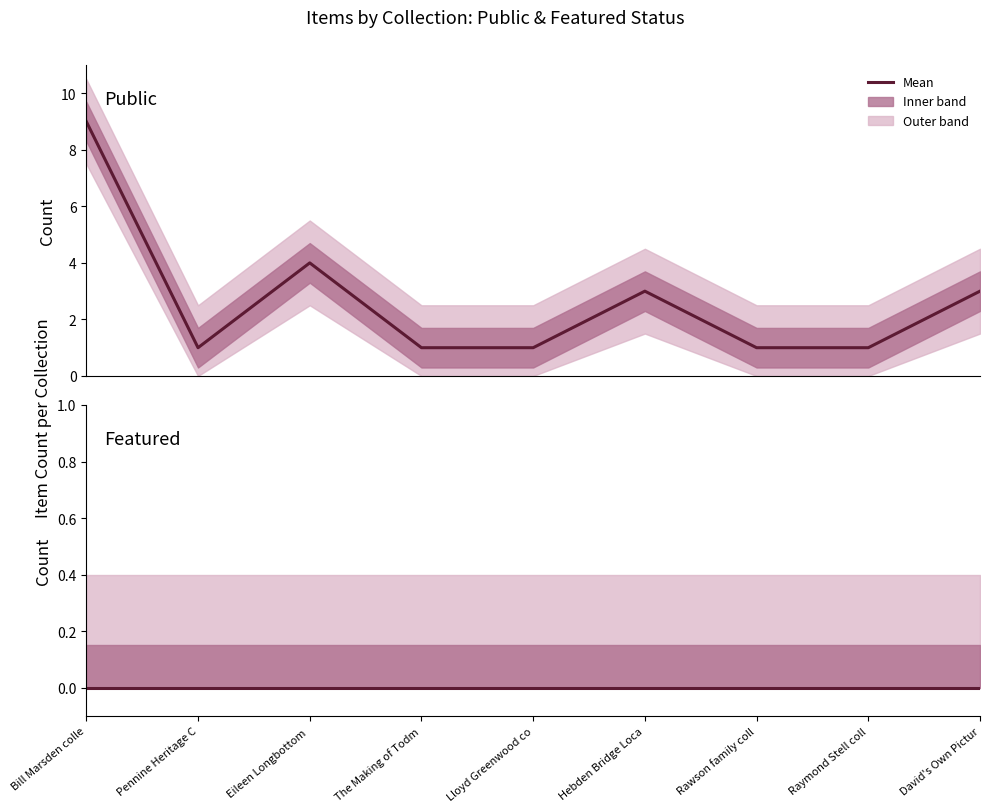

How many lines are shown in the chart?

2